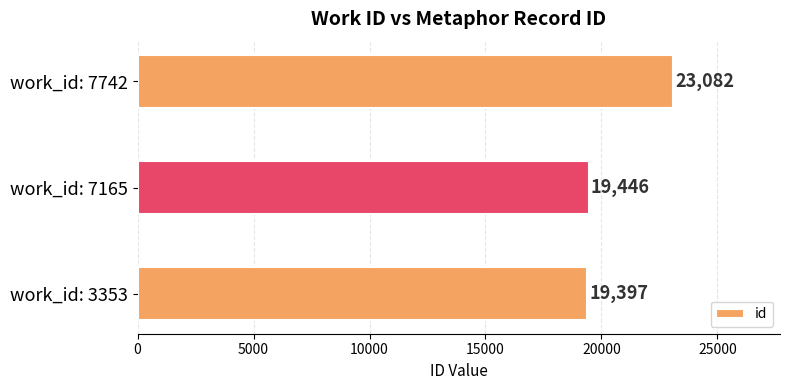

True or false: the data shows 12002 at work_id: 7742.

False